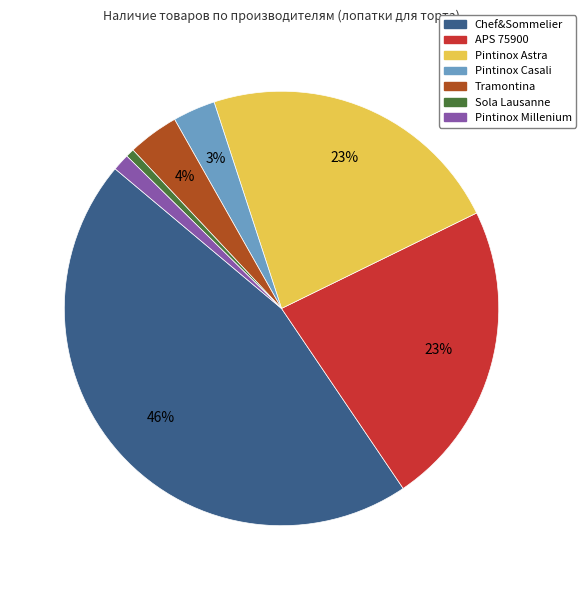

Does any single category account for the majority?

No